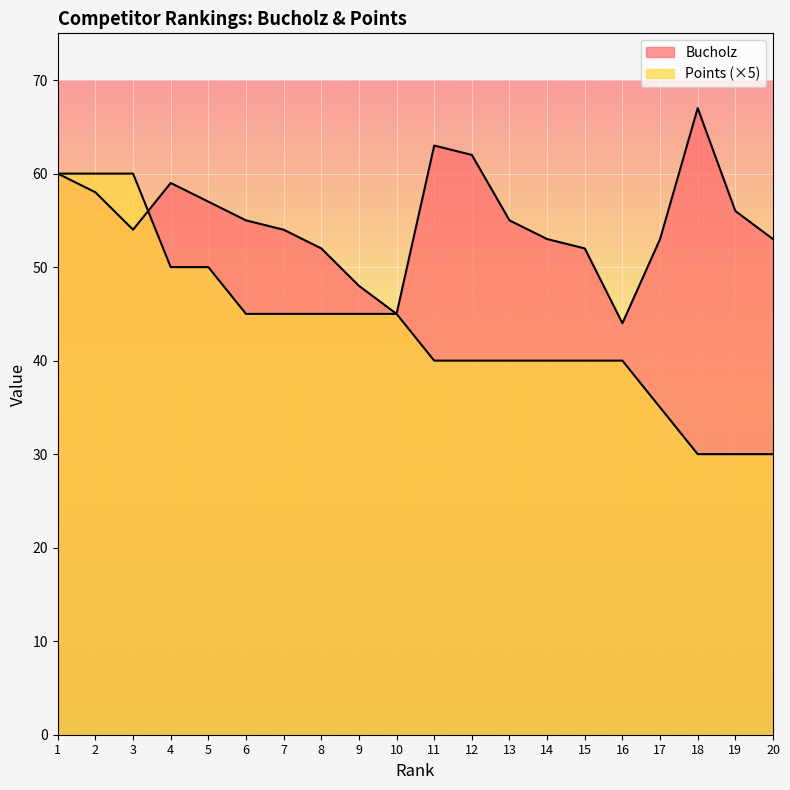

Reading left to right, what are all the values shown in this chart?

Bucholz: 60	58	54	59	57	55	54	52	48	45	63	62	55	53	52	44	53	67	56	53
Points: 60	60	60	50	50	45	45	45	45	45	40	40	40	40	40	40	35	30	30	30